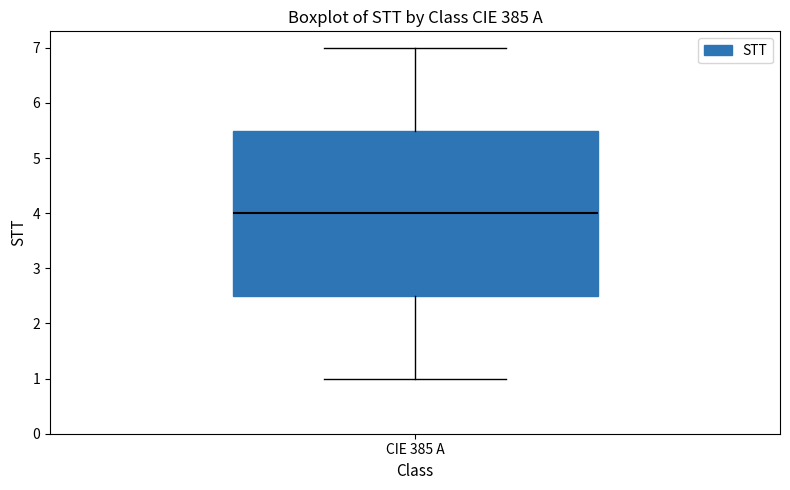

Where is the lower edge of the box for CIE 385 A on the y-axis? The values are not printed on the chart, so give them approximately, as read against the axis.

2.5